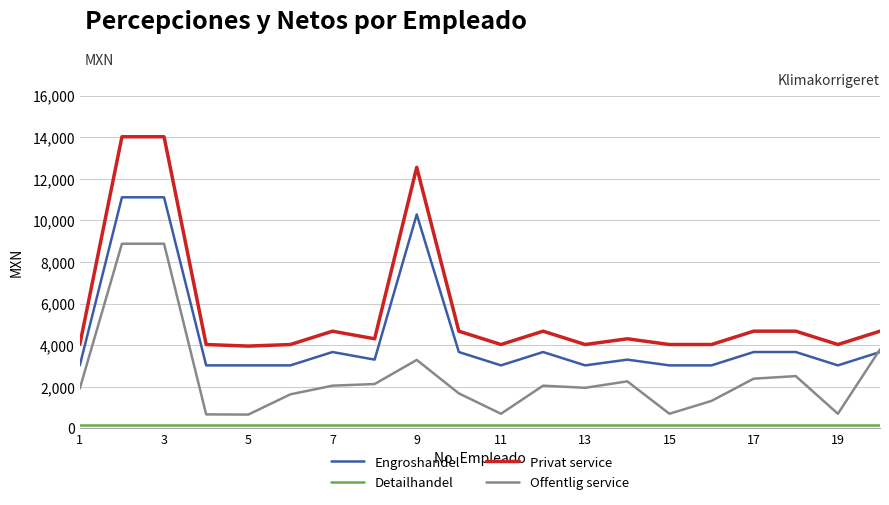

Which series has the largest range (max minus min)?

Privat service